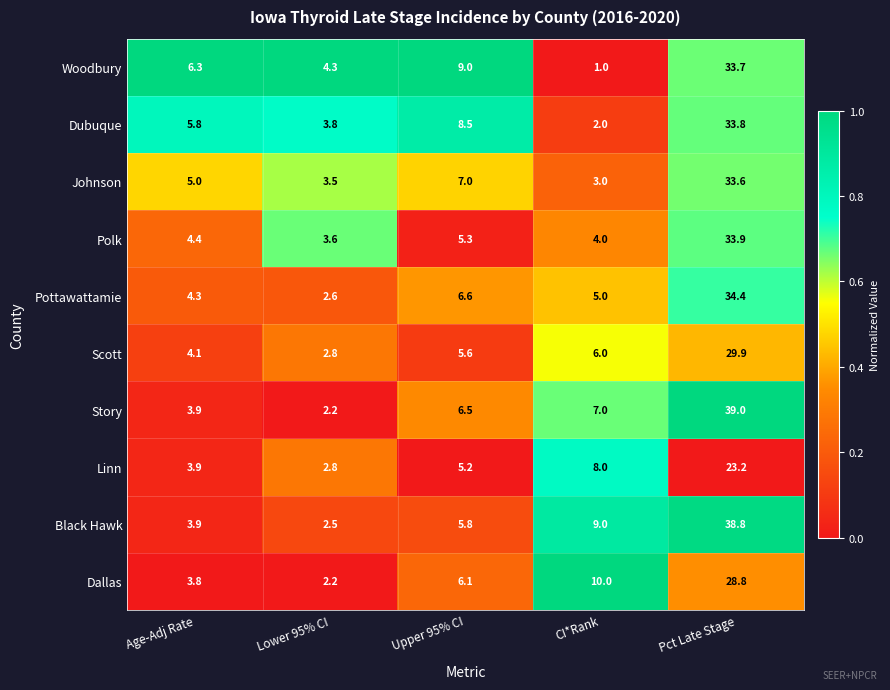

Which category has the lowest value across all series?

CI*Rank